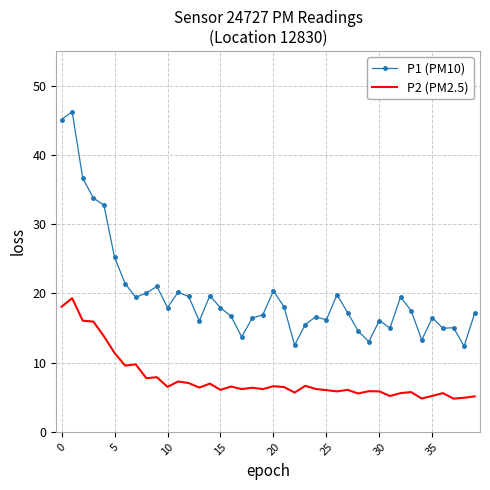

List the series in order of their peak value, lowest first.

P2 (PM2.5), P1 (PM10)